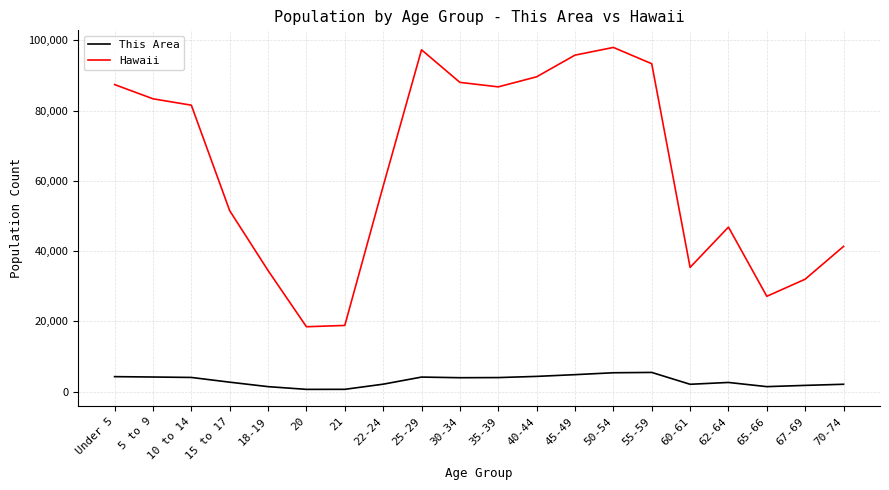

Is it true that Hawaii equals 46846 at 62-64?

True